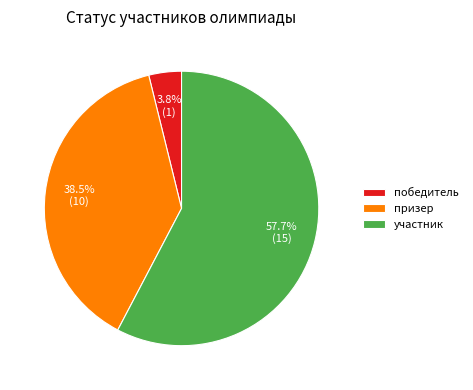

Which category has the biggest portion of the pie?

участник